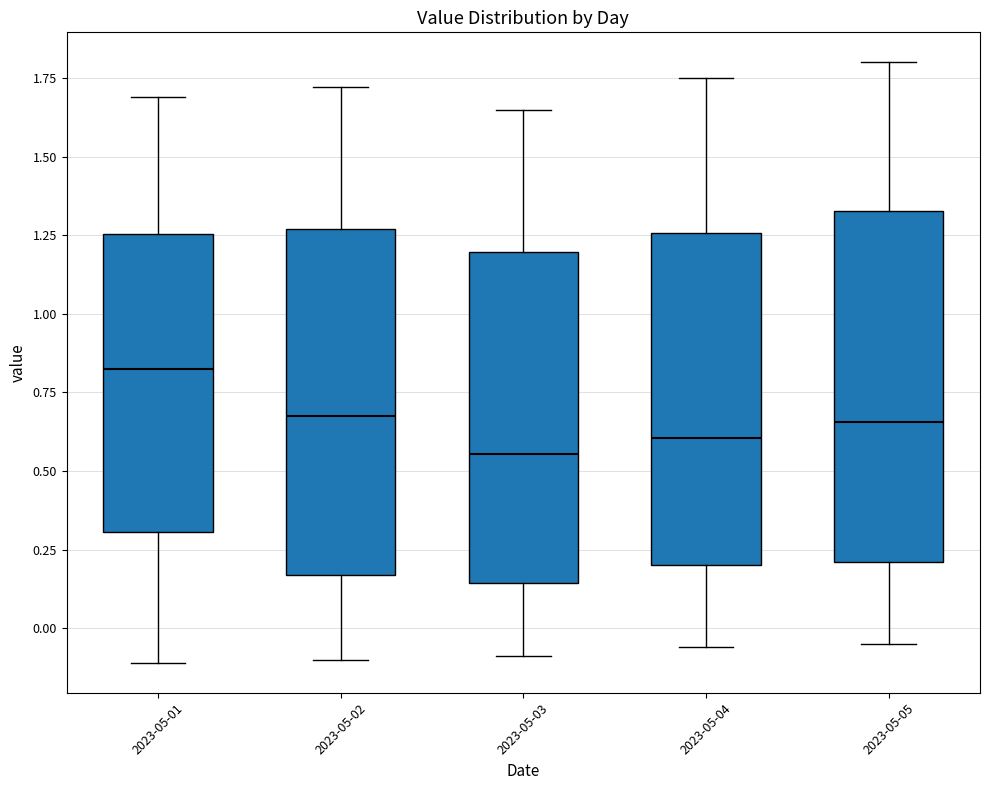

Reading left to right, transcribe this box plot: for each box, give where its median line is, the range the box spans, and where its two whiskers end, as read against the y-axis. The values are not printed on the chart, so give them approximately, as read against the axis.

2023-05-01: median 0.85, box 0.30 to 1.25, whiskers -0.10 to 1.70
2023-05-02: median 0.70, box 0.15 to 1.25, whiskers -0.10 to 1.70
2023-05-03: median 0.55, box 0.15 to 1.20, whiskers -0.10 to 1.65
2023-05-04: median 0.60, box 0.20 to 1.25, whiskers -0.05 to 1.75
2023-05-05: median 0.65, box 0.20 to 1.35, whiskers -0.05 to 1.80